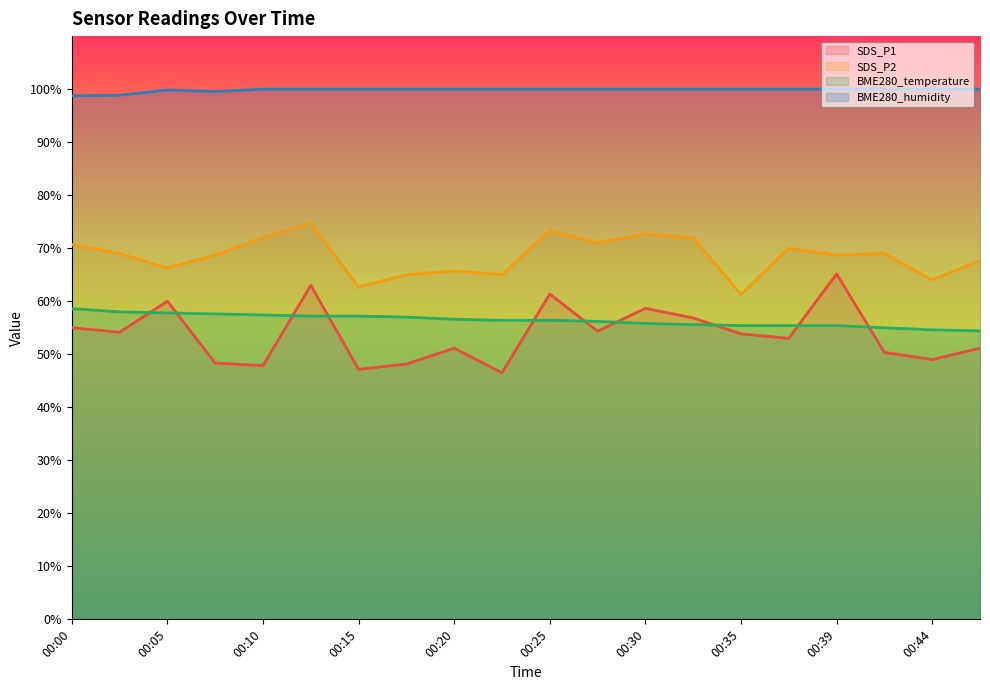

Where is the first local minimum for BME280_humidity?

00:08